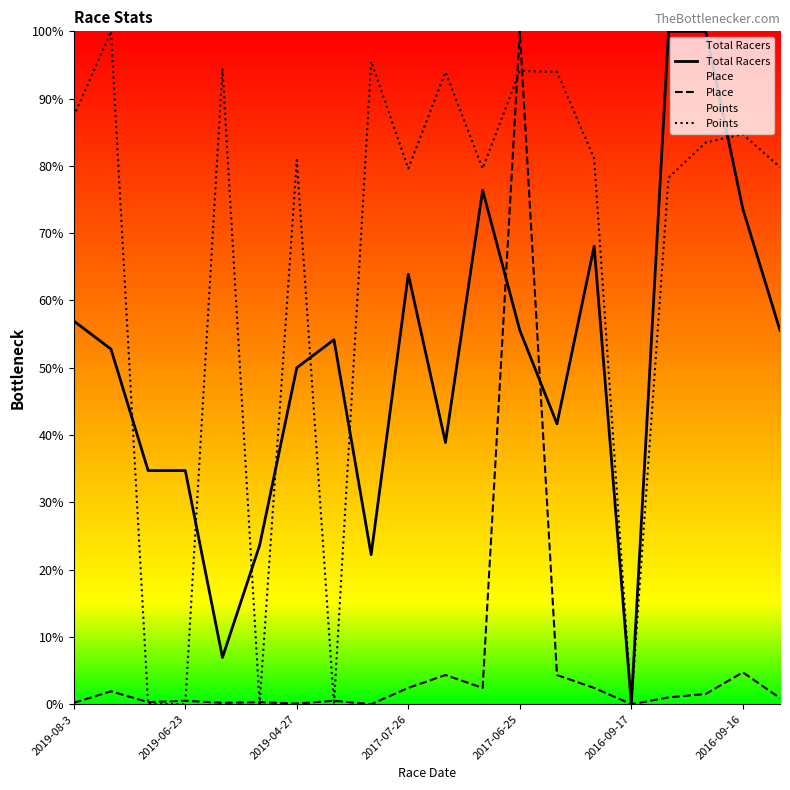

How many values in the Total Racers series are below 54?

10